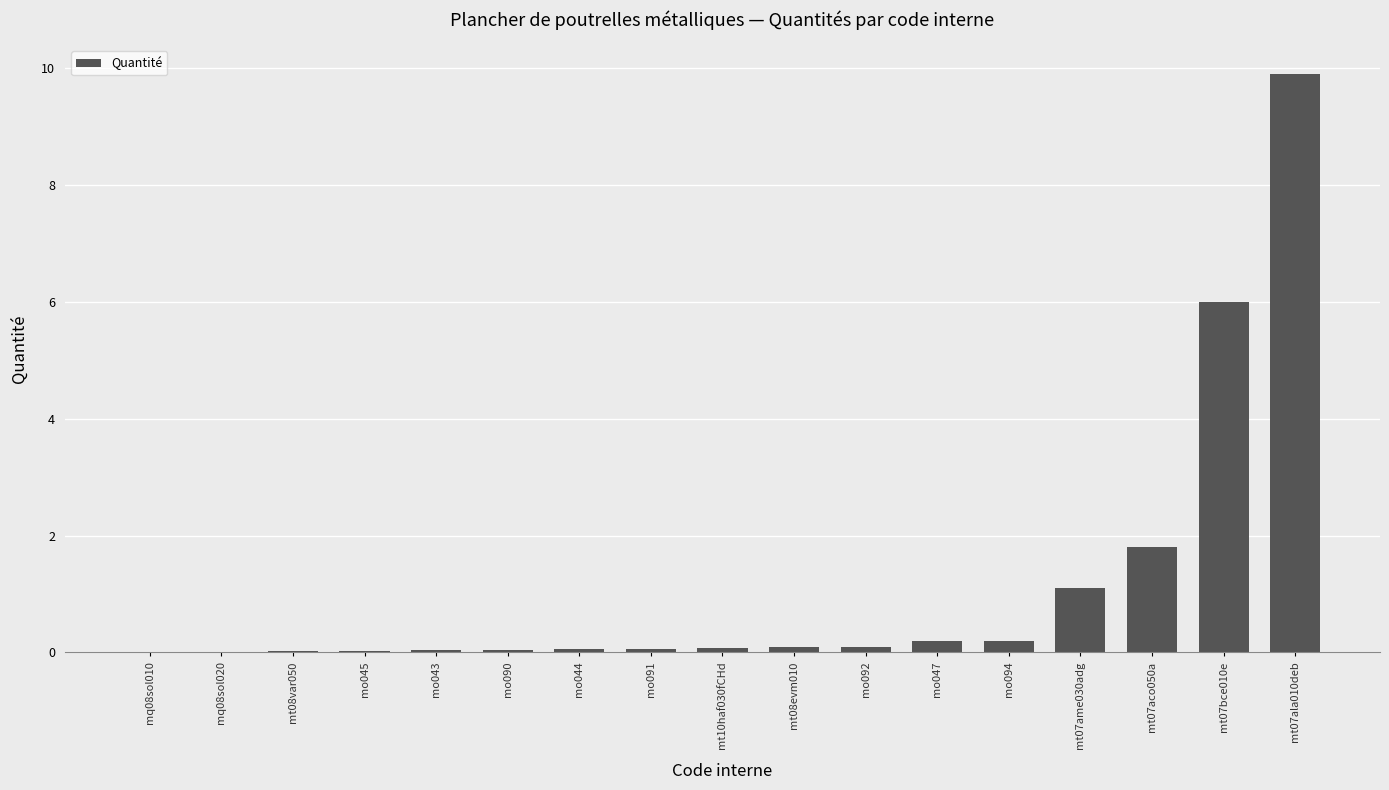

What is the change in value from mt07ame030adg to mt07ala010deb?

+8.8